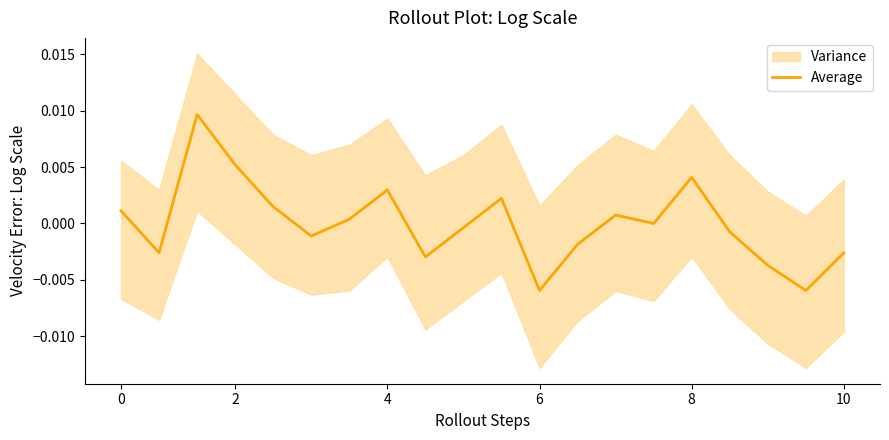

How many positive values are there?

9